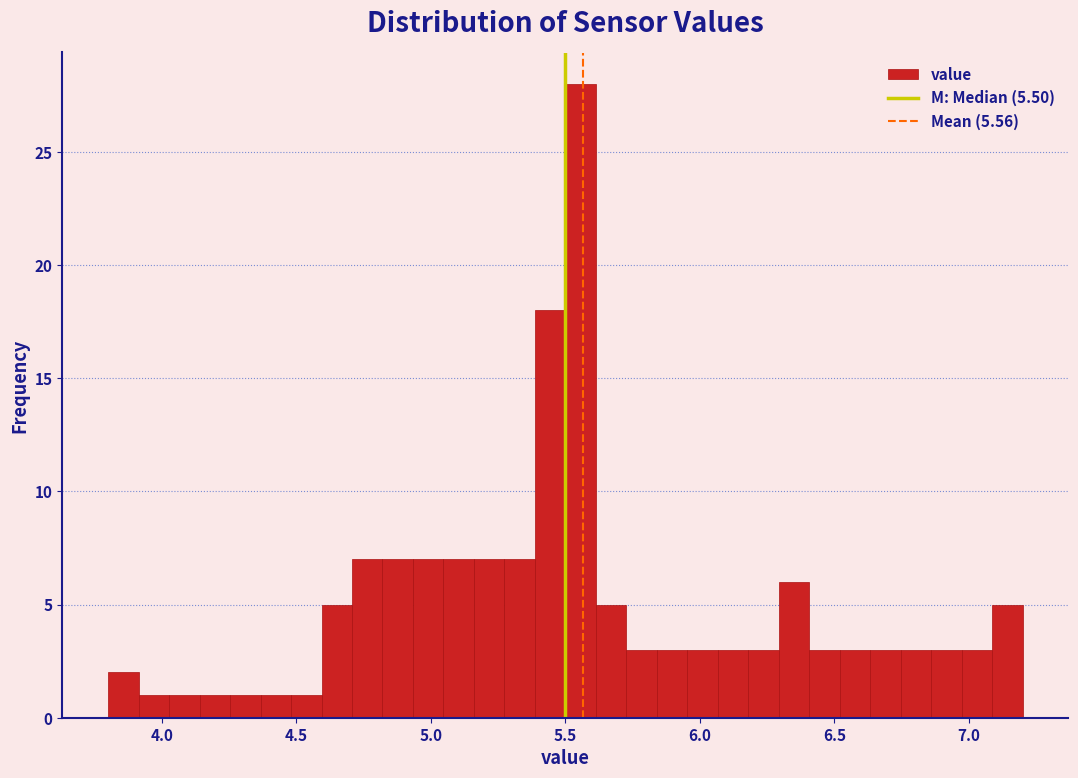

Read against the x-axis, roughly where is the centre of the tallest bar?

5.55